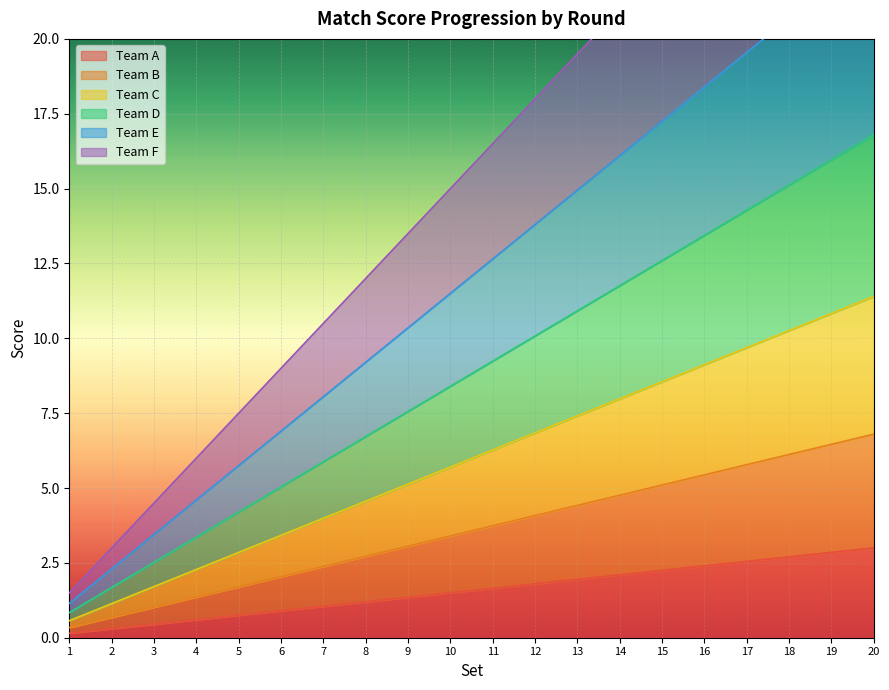

True or false: Team C and Team B cross at least once.

False